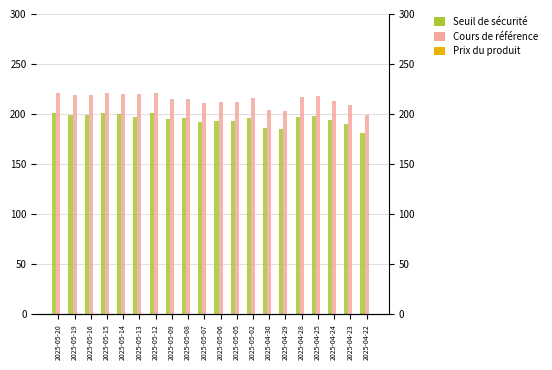

Which category has the highest value in the Cours de référence series?

2025-05-20